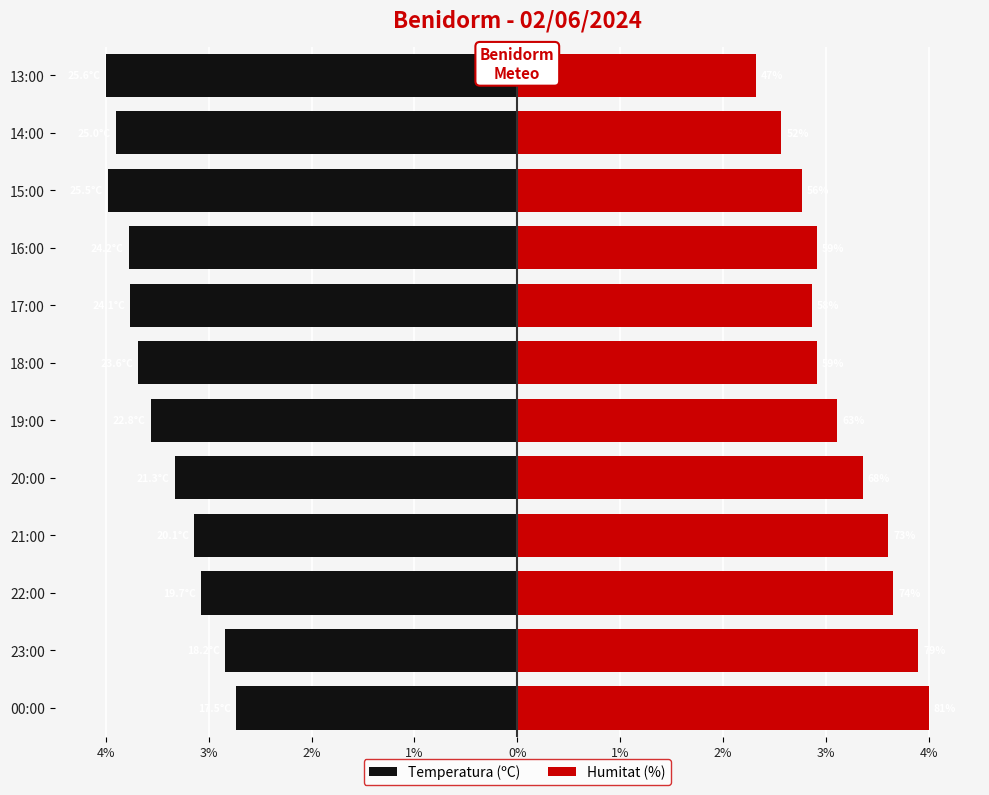

What is the difference between the second highest and minimum values in the Temperatura (ºC) series?

1.2